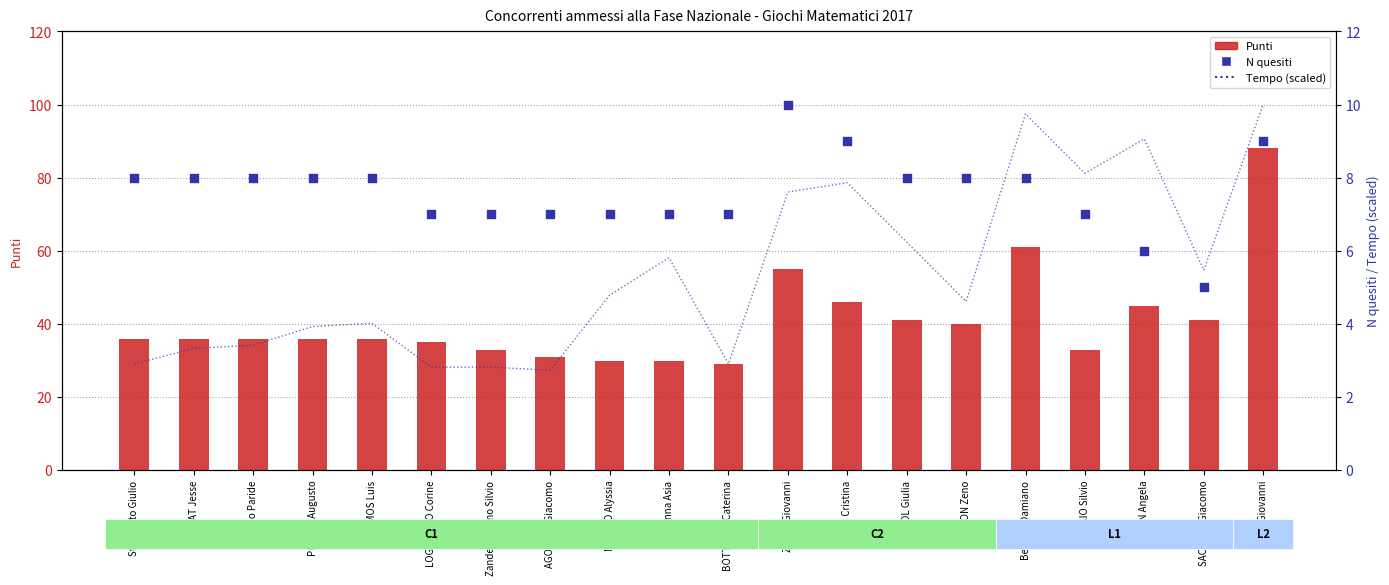

Which series contains the lowest Y value?

Tempo (scaled)